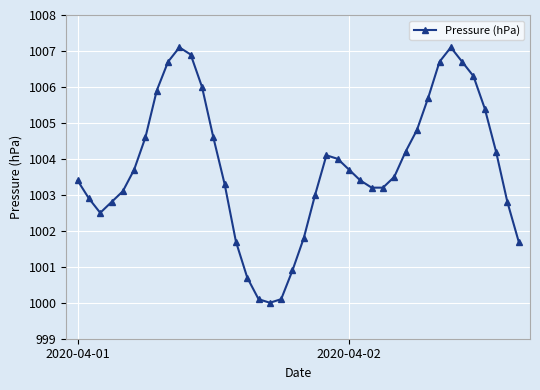

True or false: the data has more than 2 interior local peaks.

True